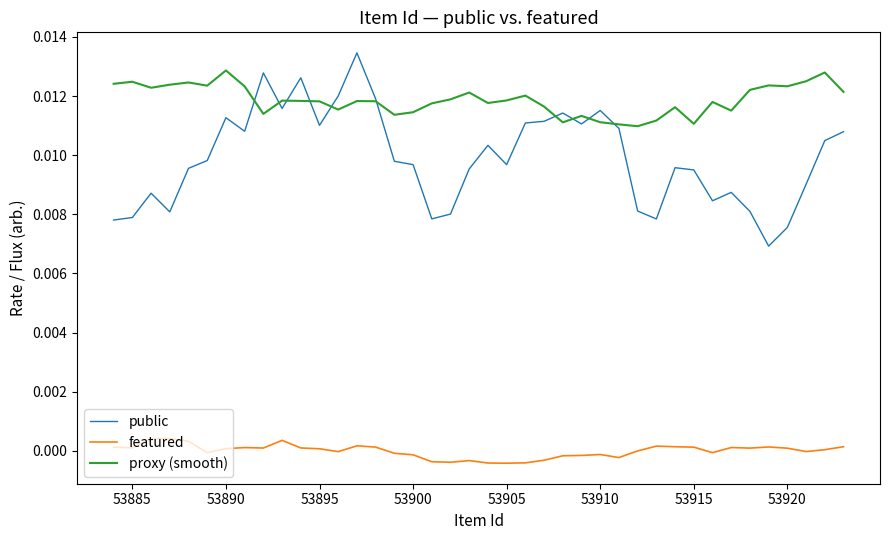

Which series has the largest range (max minus min)?

public